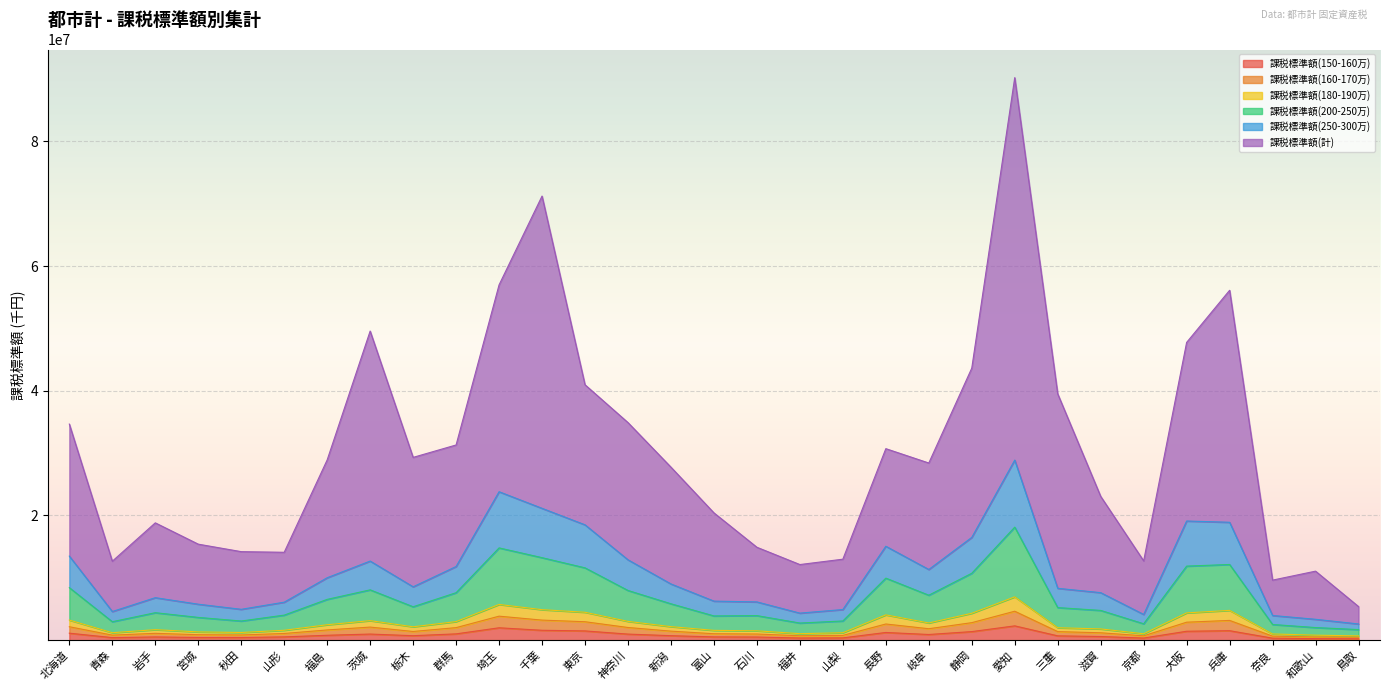

In 課税標準額(160-170万), how many points are lower than both neighbors (excluding endpoints)?

6